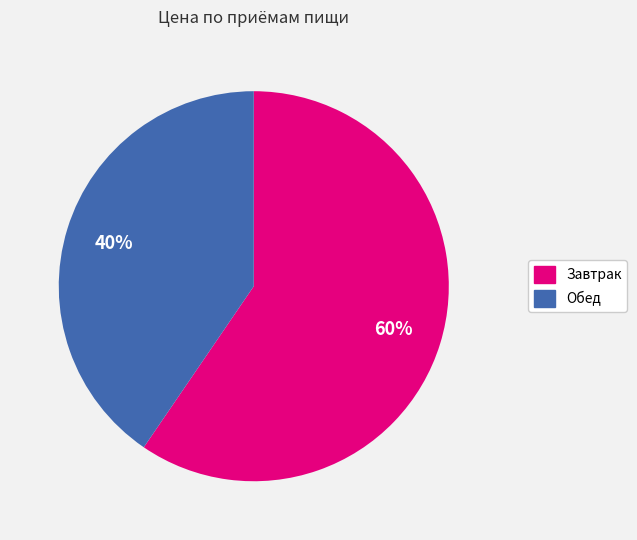

To the nearest percent, what is the combined percentage of Обед and Завтрак?

100%